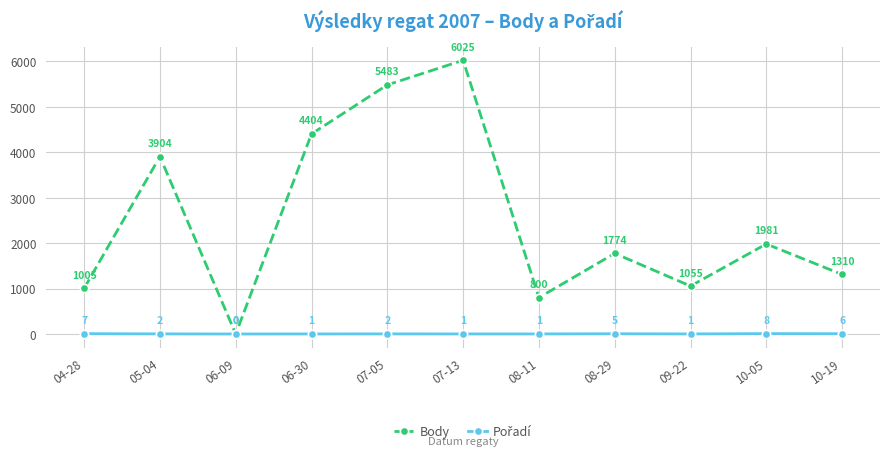

The Body series shows 4404 at 06-30. True or false?

True